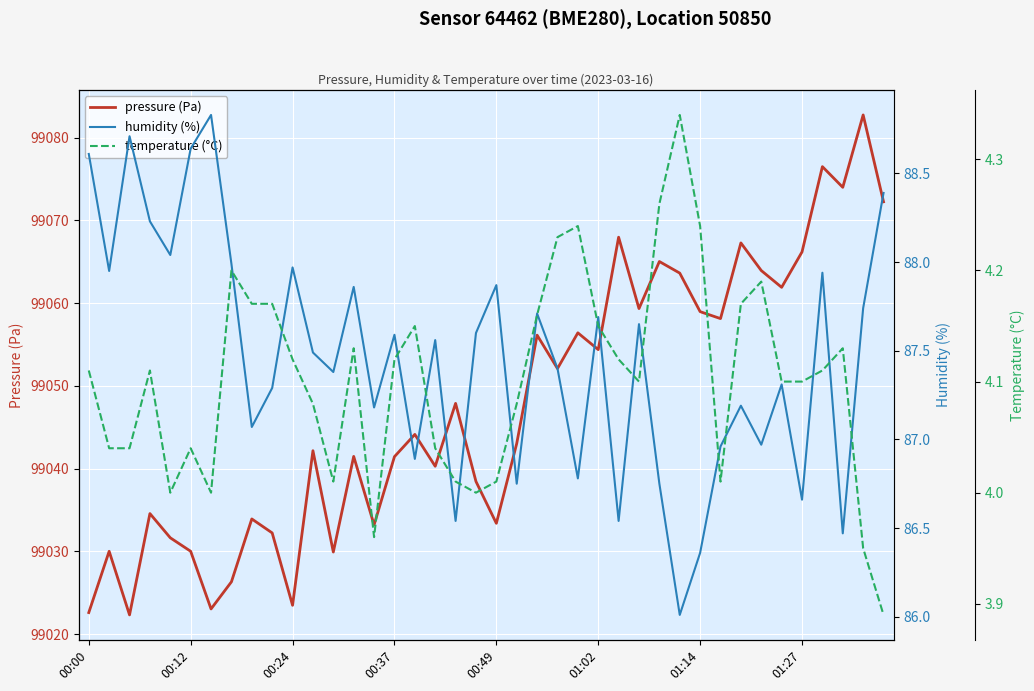

What are all the series names shown in the legend?

pressure (Pa), humidity (%), temperature (°C)